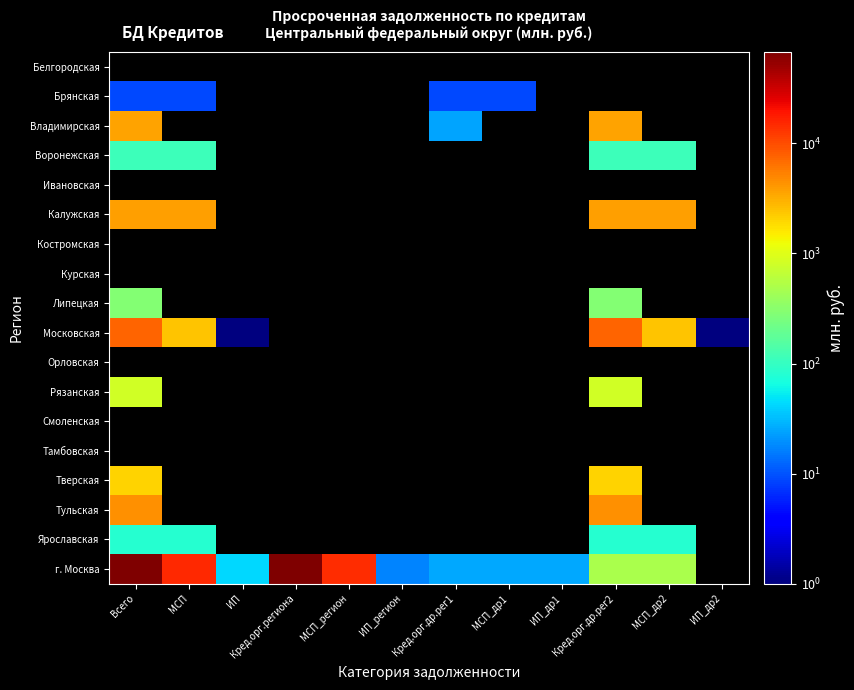

Count the number of data series in this chart.

18